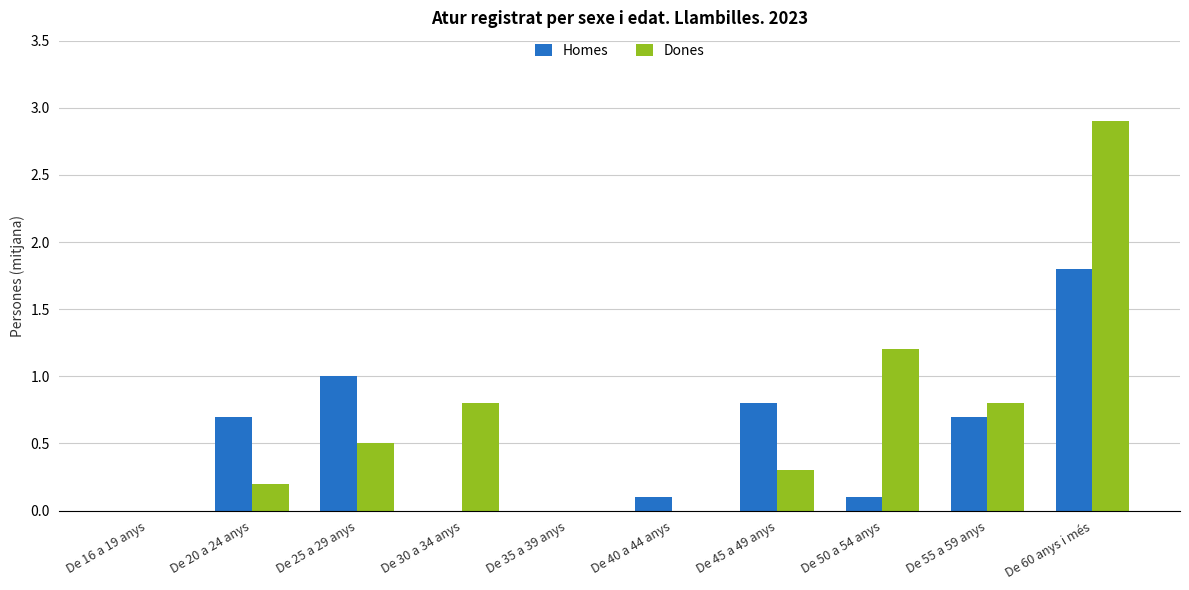

What value does the Dones series have at De 30 a 34 anys?

0.8